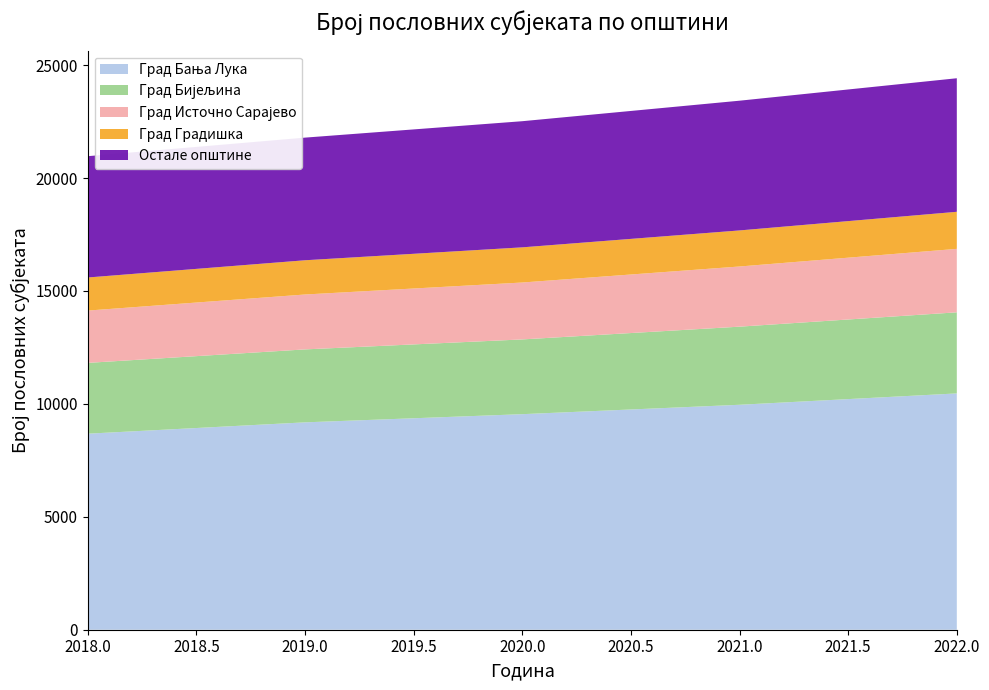

Reading left to right, extract all data points from this chart.

2018: 8680	3135	2316	1465	1504	572	1403	900	566	426
2019: 9182	3230	2431	1516	1526	572	1405	939	546	442
2020: 9544	3310	2520	1557	1551	588	1460	972	561	453
2021: 9960	3459	2664	1597	1578	609	1503	1008	577	469
2022: 10463	3591	2810	1641	1610	626	1547	1048	597	485